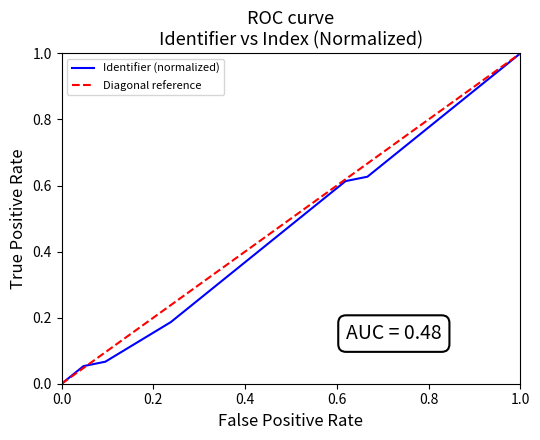

The Identifier (normalized) series shows 1.0 at 1.0. True or false?

True